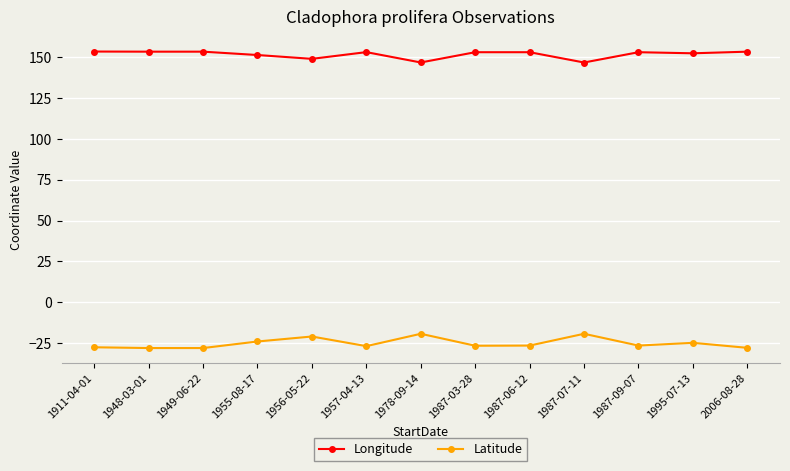

At which label does Longitude first exceed 153?

1911-04-01